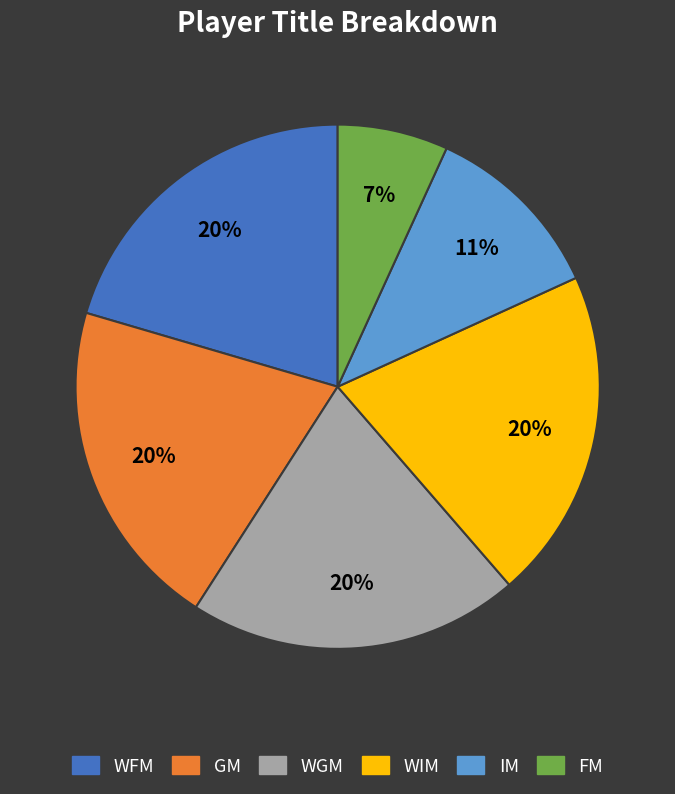

What percentage is the WGM slice, to the nearest percent?

20%